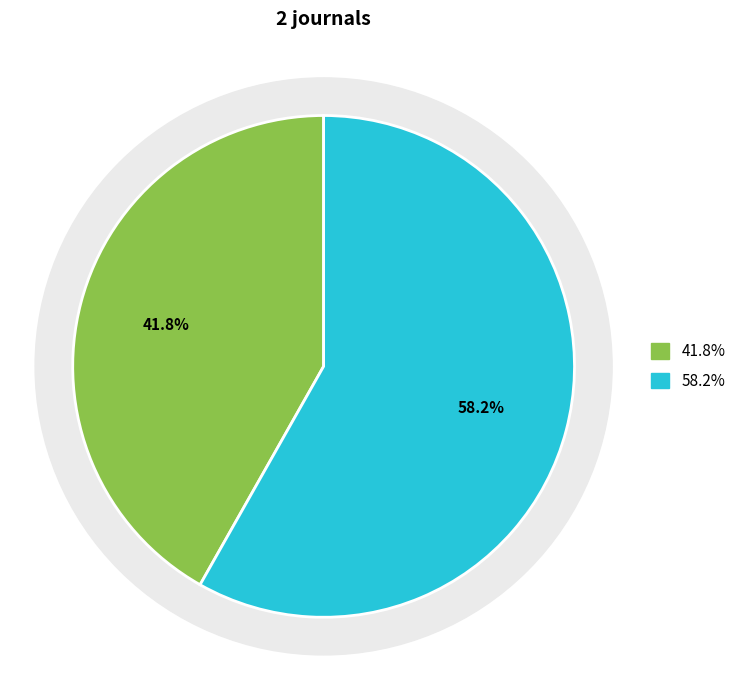

Is Ethiopian Medical Journal the majority of the pie?

Yes